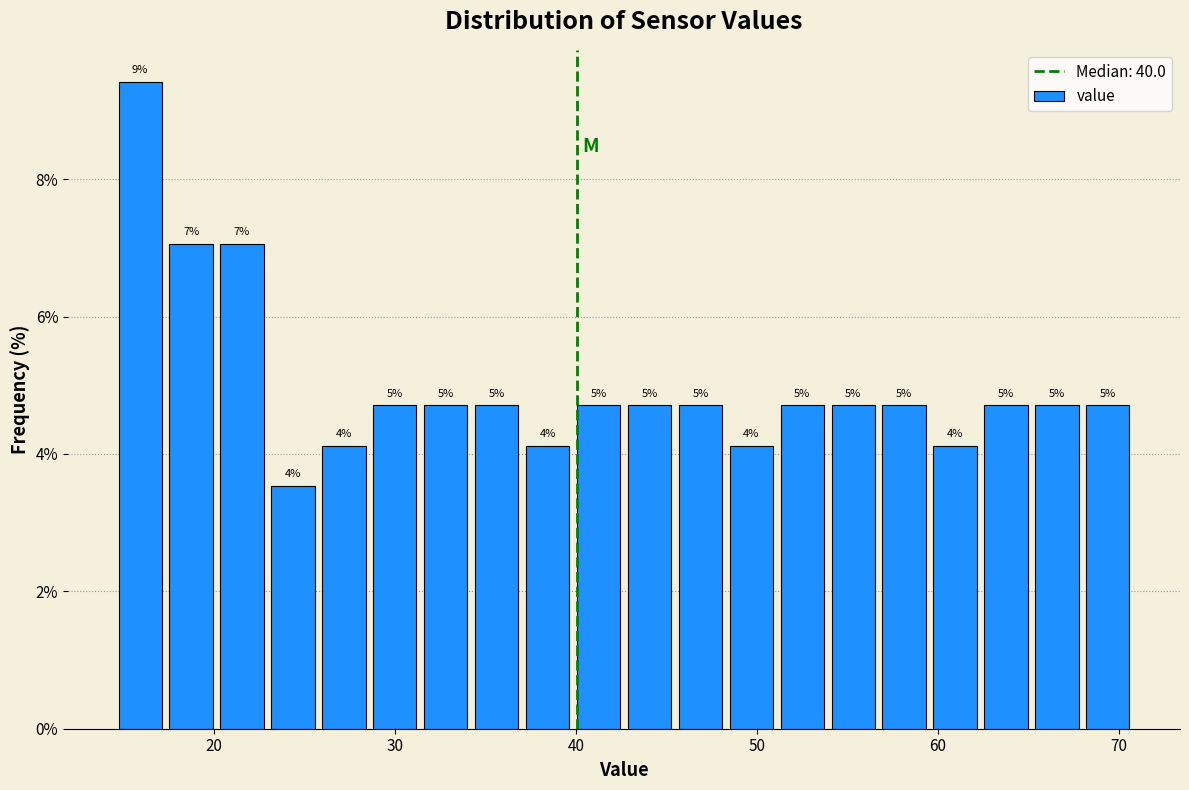

Around what value on the x-axis is the tallest bar? Give the approximate position of its centre, as read against the axis.

16